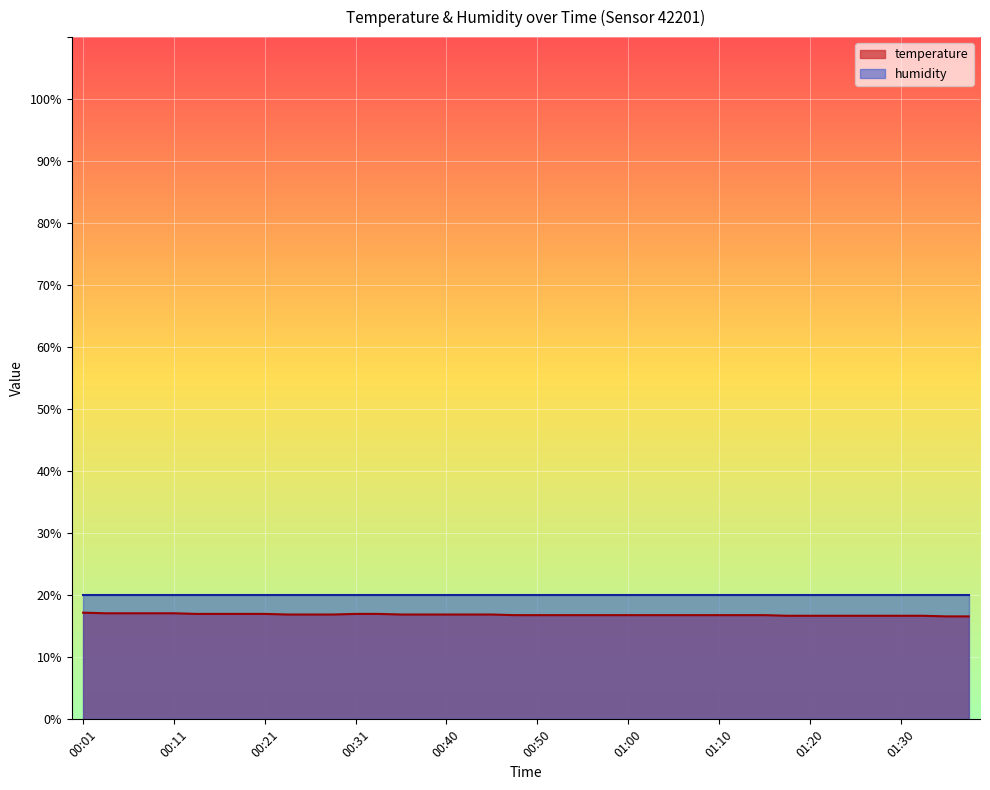

True or false: the data shows 26.6 at 00:16.

False